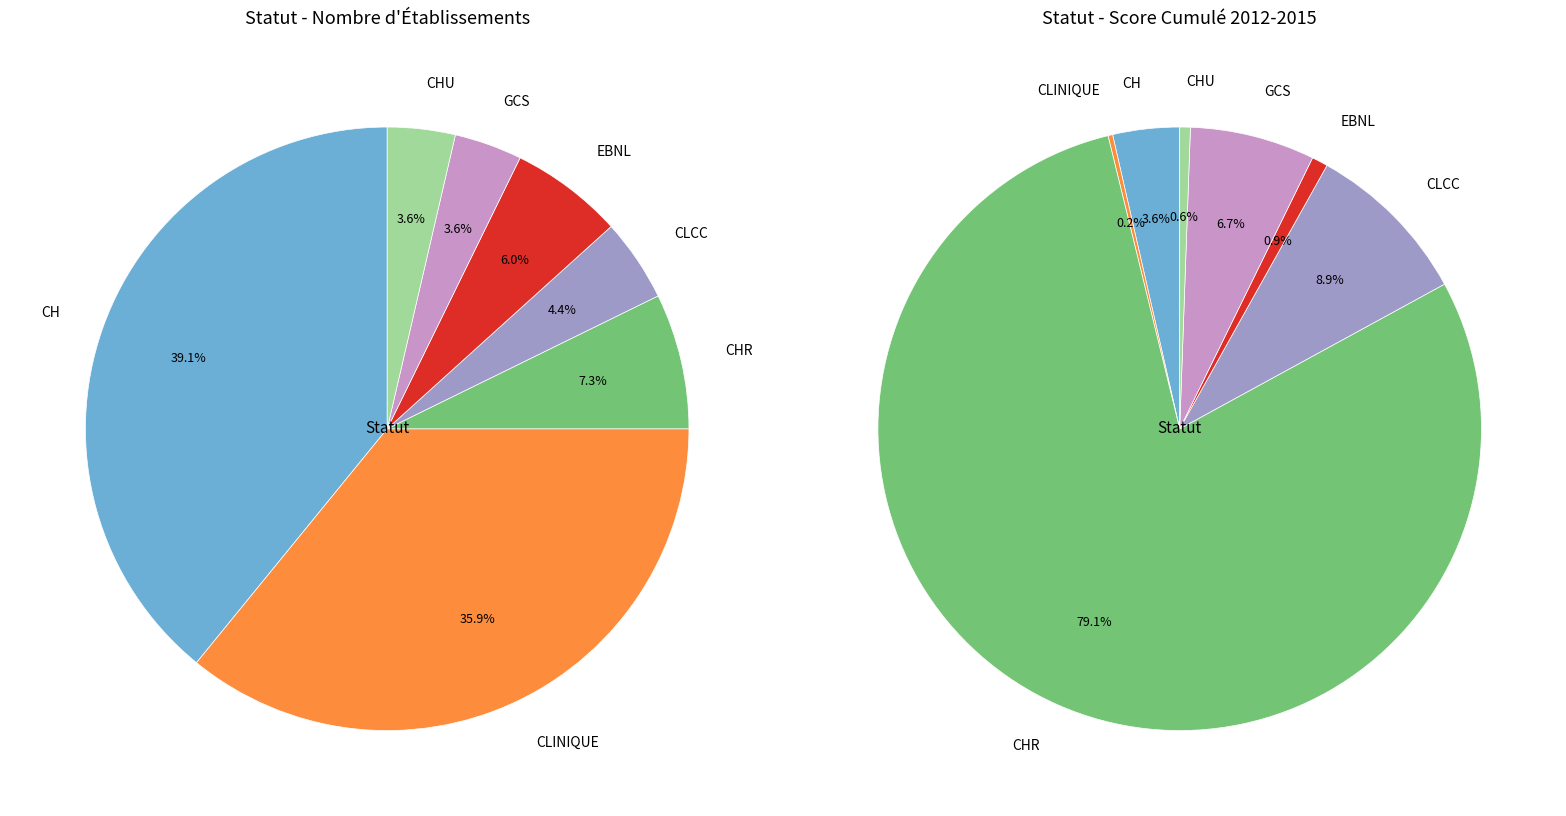

Is there any slice that represents more than half of the pie?

No